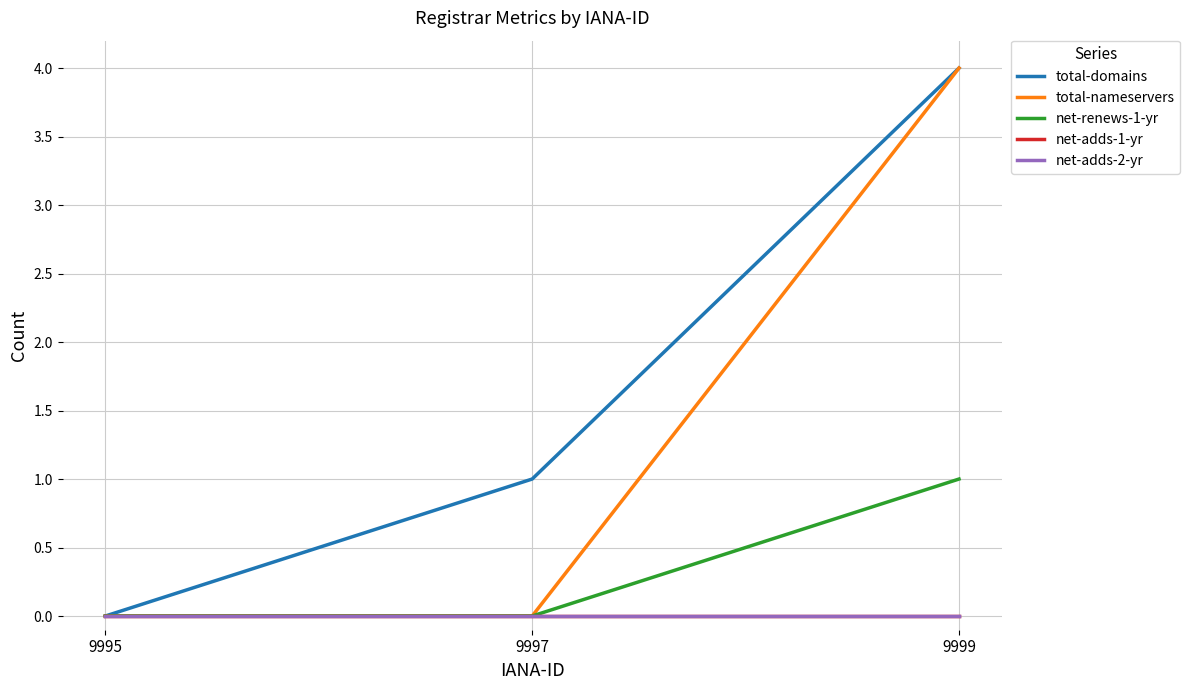

What is the highest value of the net-renews-1-yr series?

1